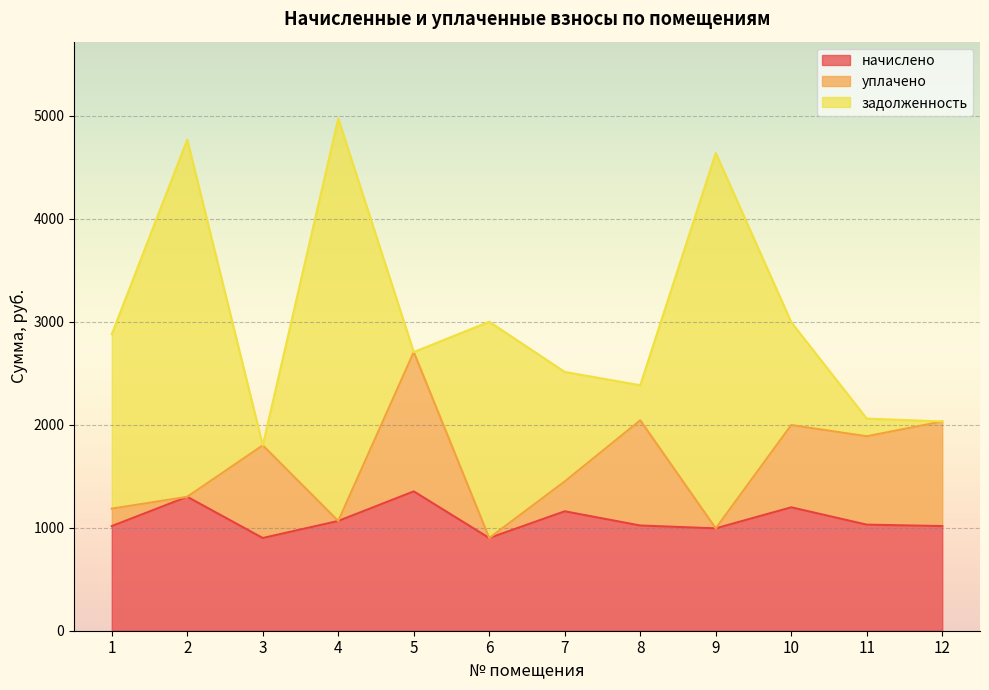

What is the difference between the задолженность values at 11 and 12?

171.6